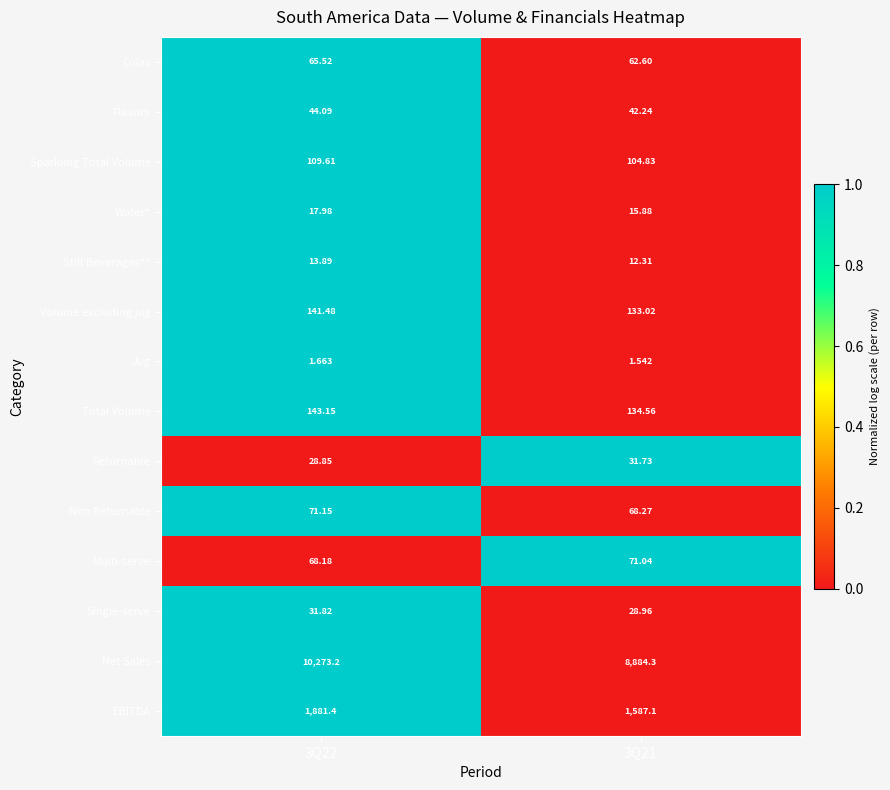

List the series in order of their peak value, highest first.

Net Sales, EBITDA, Total Volume, Volume excluding jug, Sparkling Total Volume, Non Returnable, Multi-serve, Colas, Flavors, Single-serve, Returnable, Water*, Still Beverages**, Jug